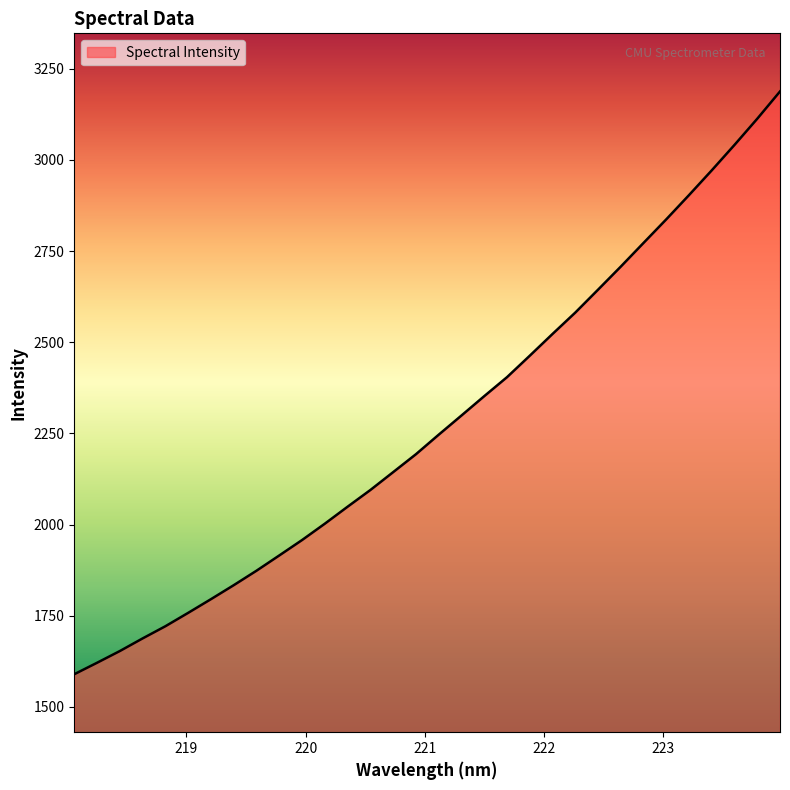

What is the smallest value displayed?

1589.7